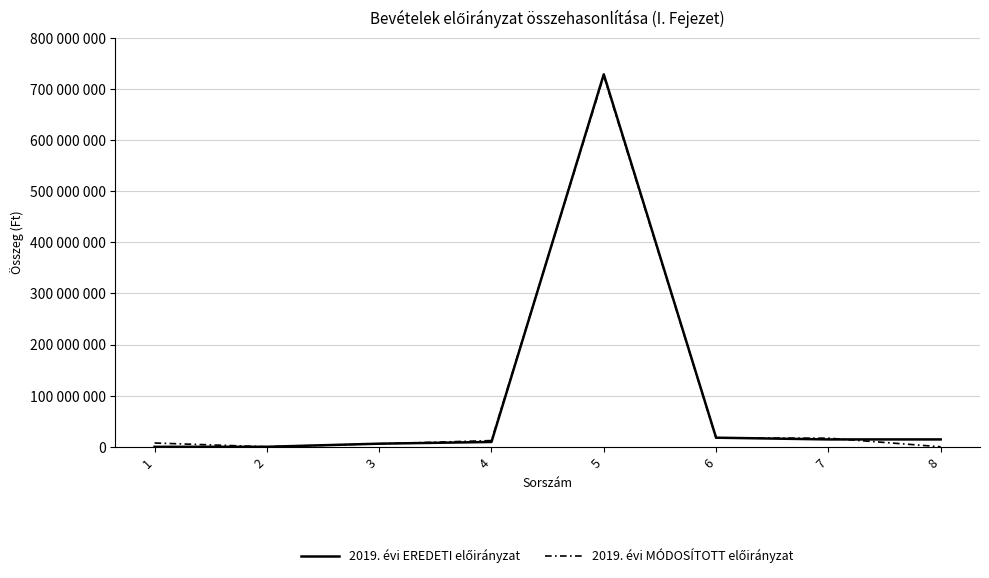

The 2019. évi MÓDOSÍTOTT előirányzat series shows 68580 at 8. True or false?

True